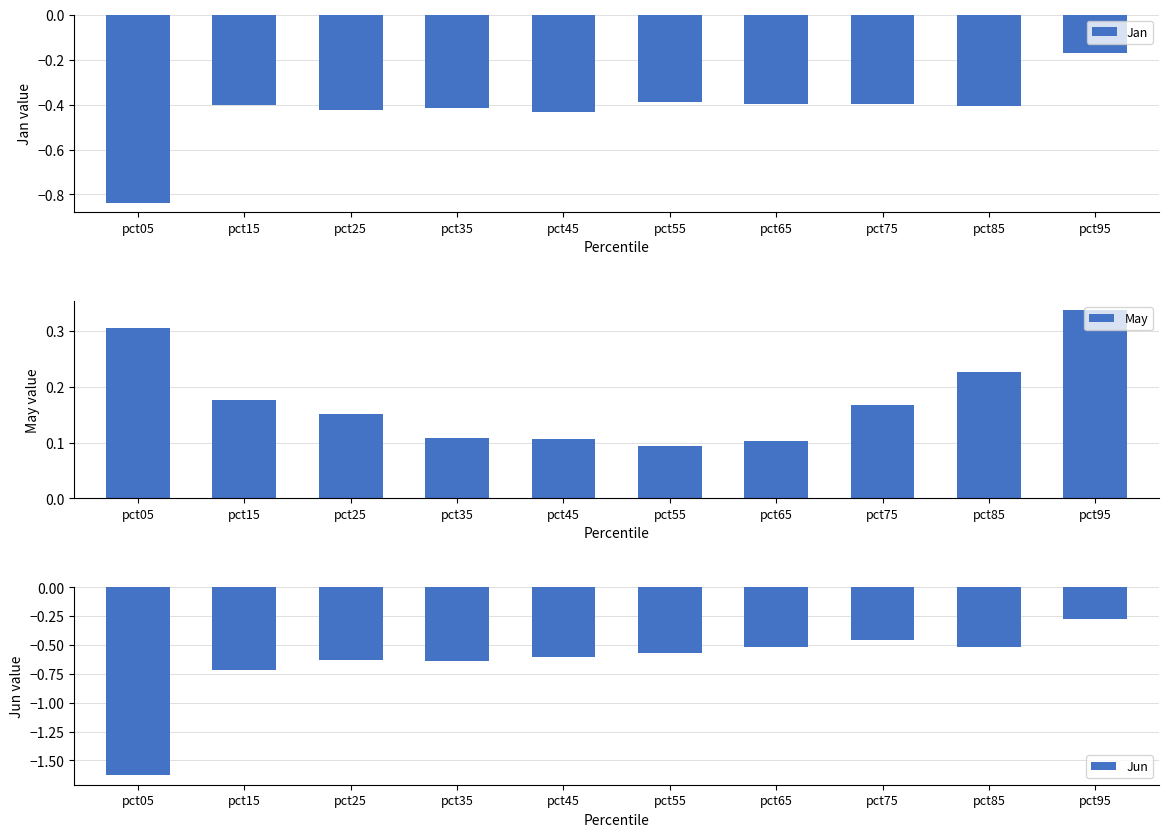

What is the sum of the Jun values at pct85 and pct45?

-1.1